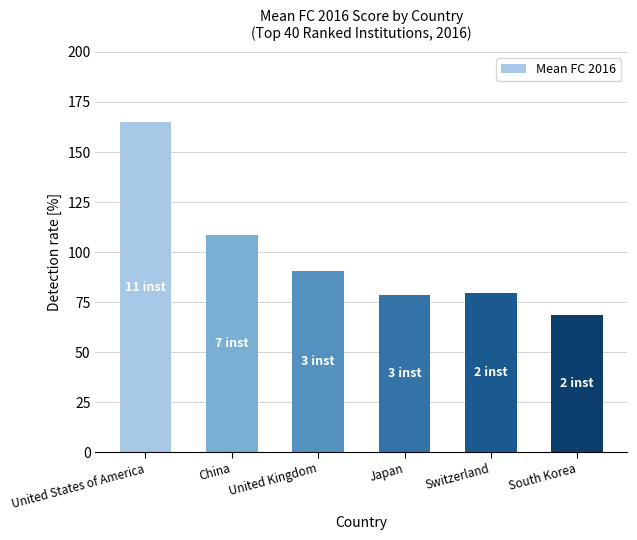

What is the average value?

98.5